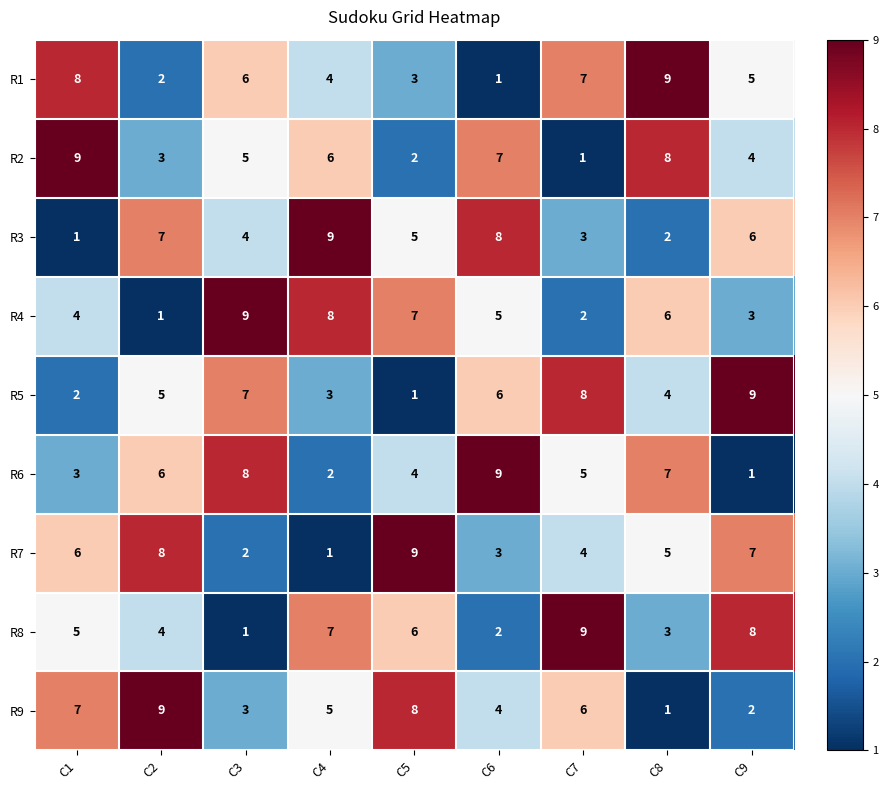

How many categories are shown in the chart?

9